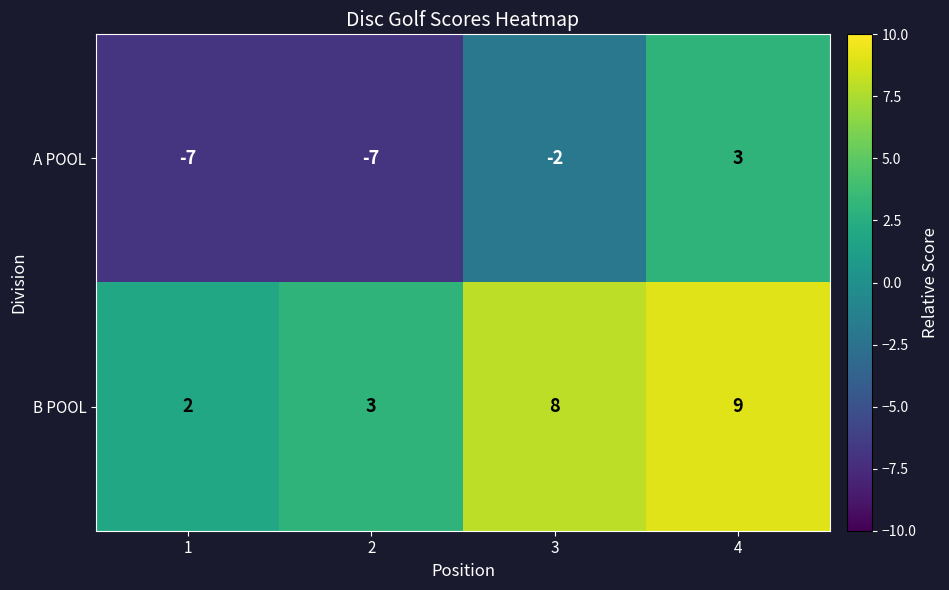

What is the minimum value for A POOL?

-7